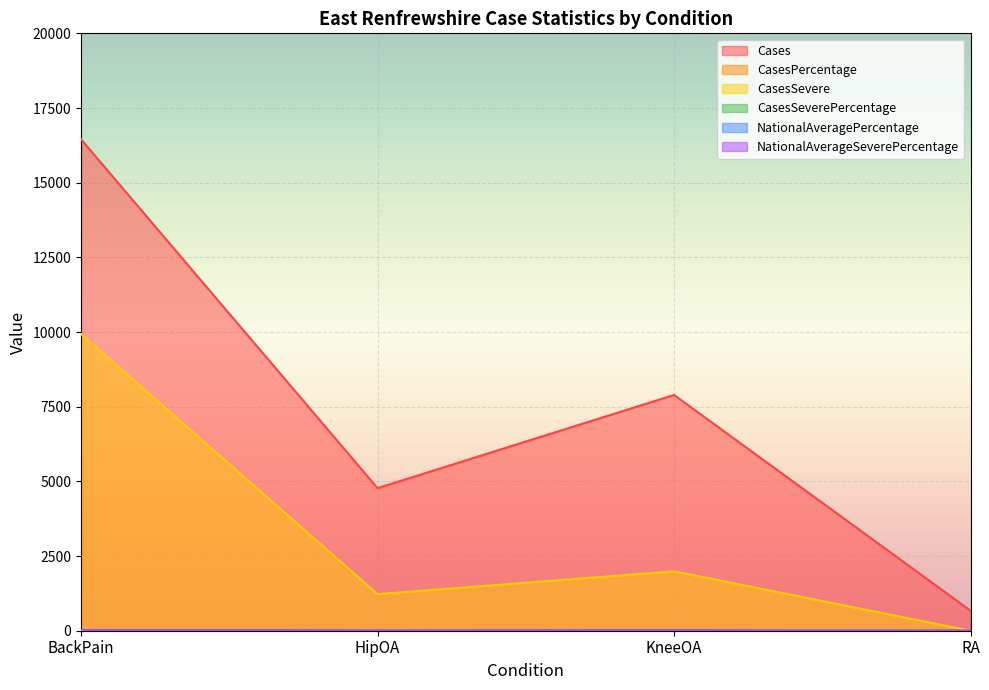

What is the difference between the maximum and minimum values in the CasesSevere series?

9937.0